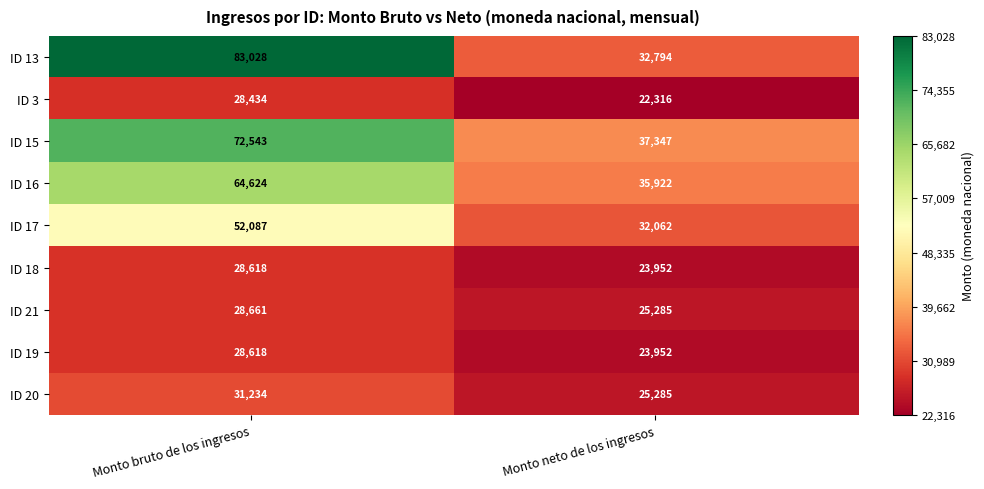

Between Monto bruto de los ingresos and Monto neto de los ingresos, which series saw the biggest shift?

ID 13